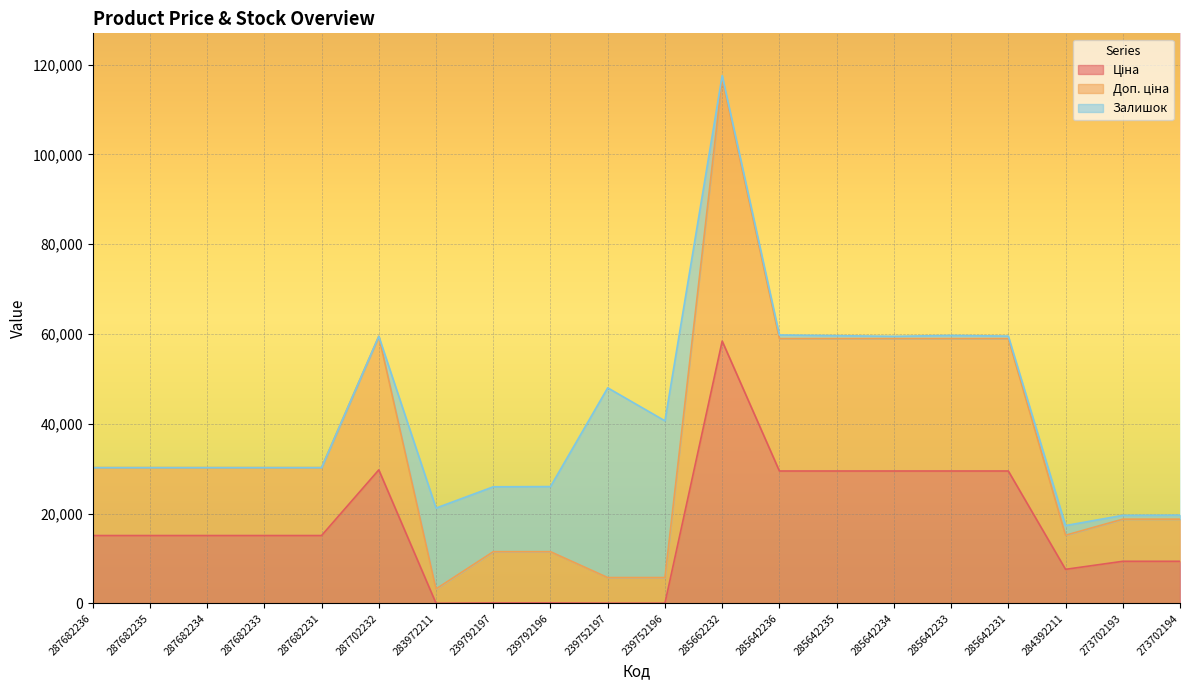

What is the average value of the Ціна series?

16898.5